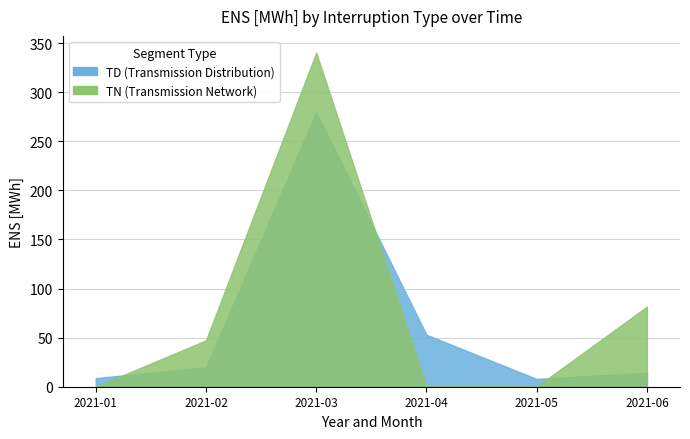

What is the average value of the TN (Transmission Network) series?

78.3